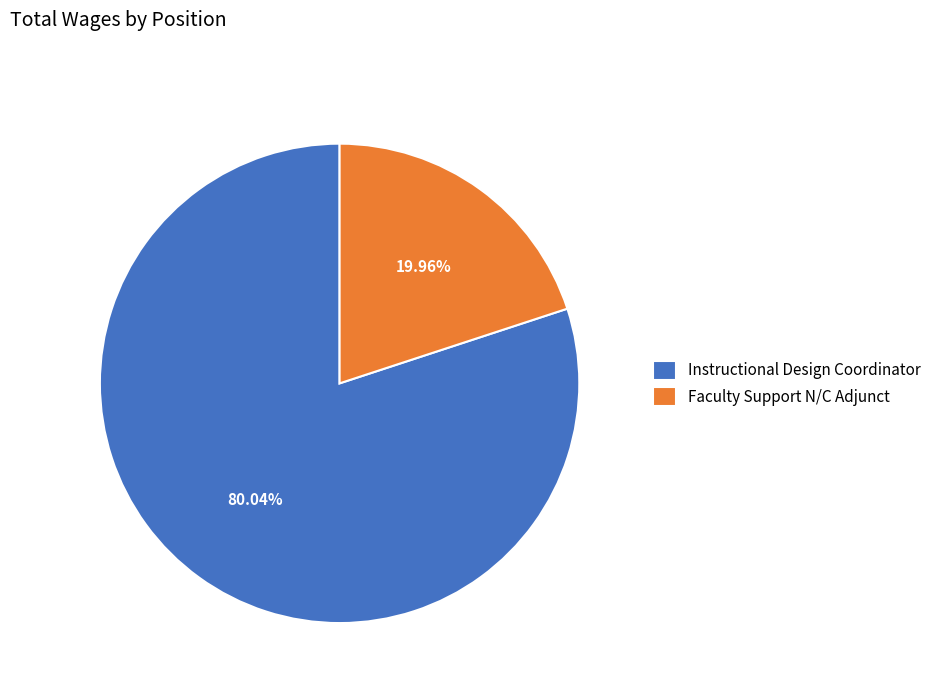

What is the ratio of the value at Instructional Design Coordinator to the value at Faculty Support N/C Adjunct?

4.0